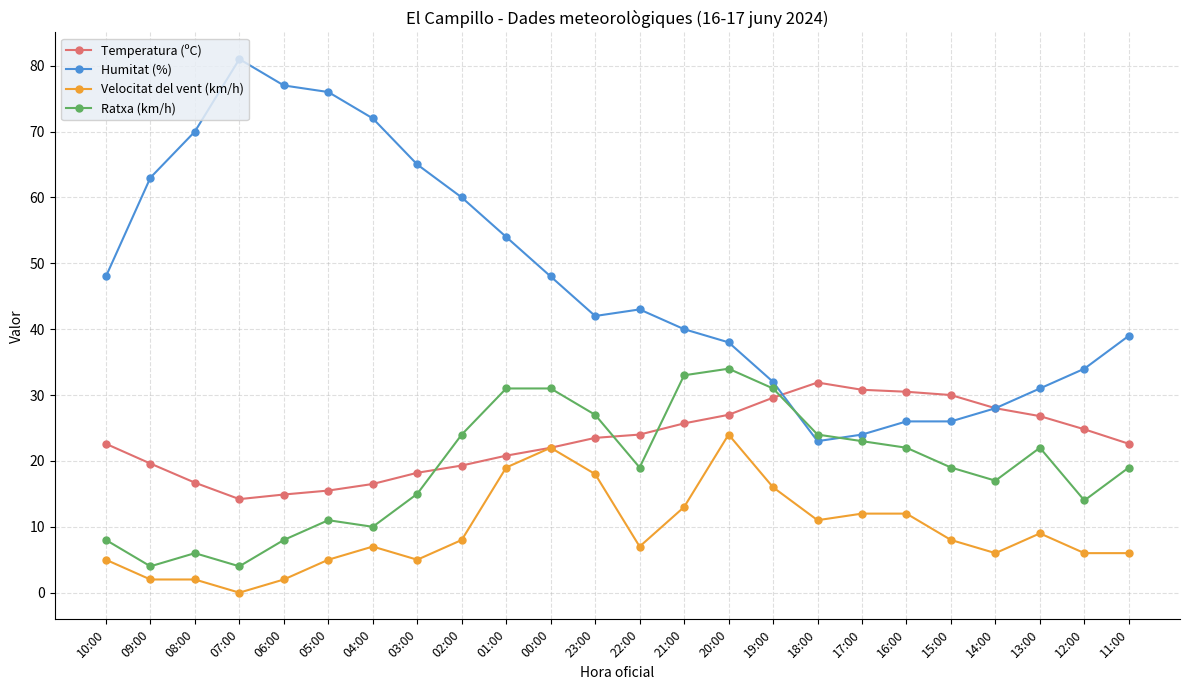

What is the greatest value displayed?

81.0